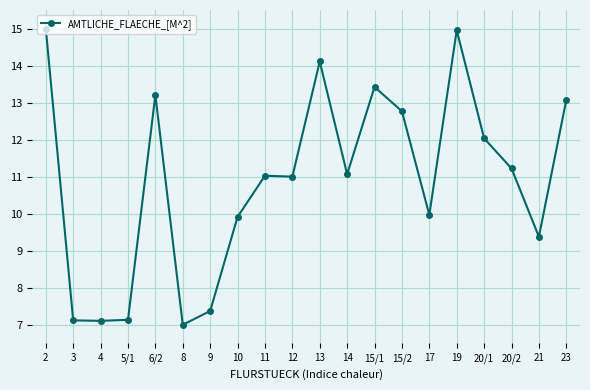

What is the sum of all values?

217.9